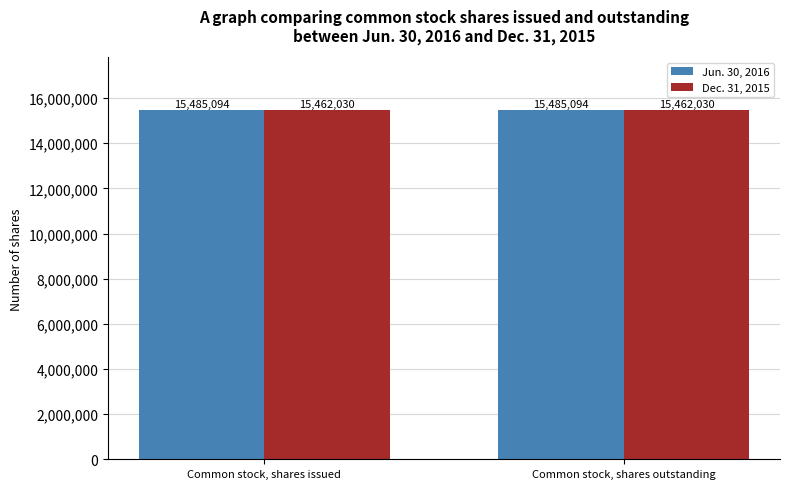

Rank the series at Common stock, shares issued from lowest to highest value.

Dec. 31, 2015, Jun. 30, 2016